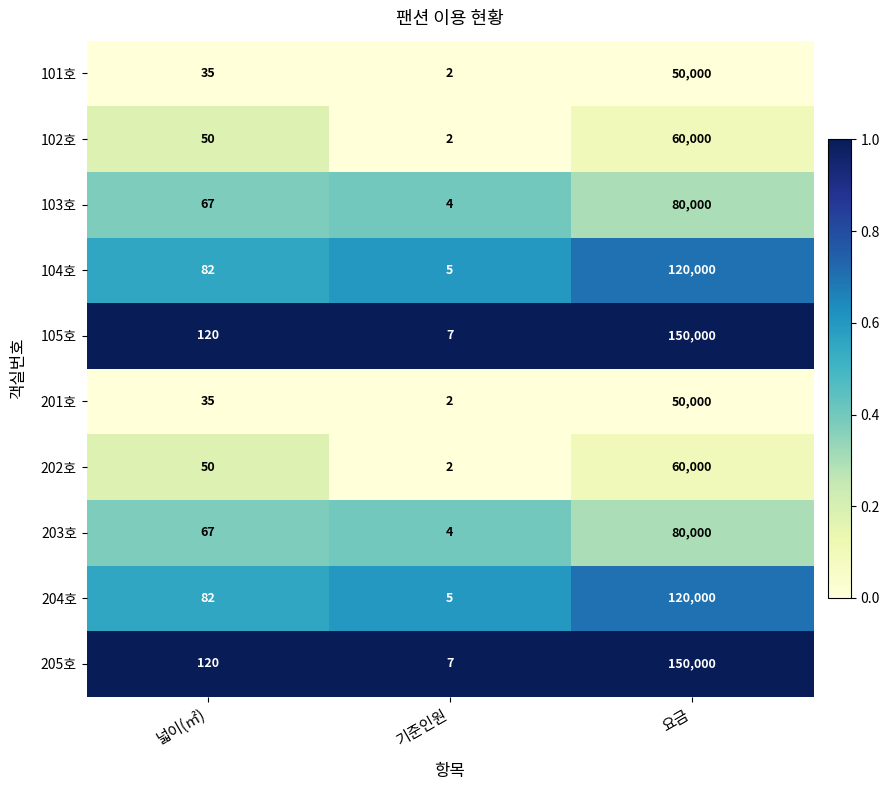

Is it true that 202호 equals 2 at 기준인원?

True